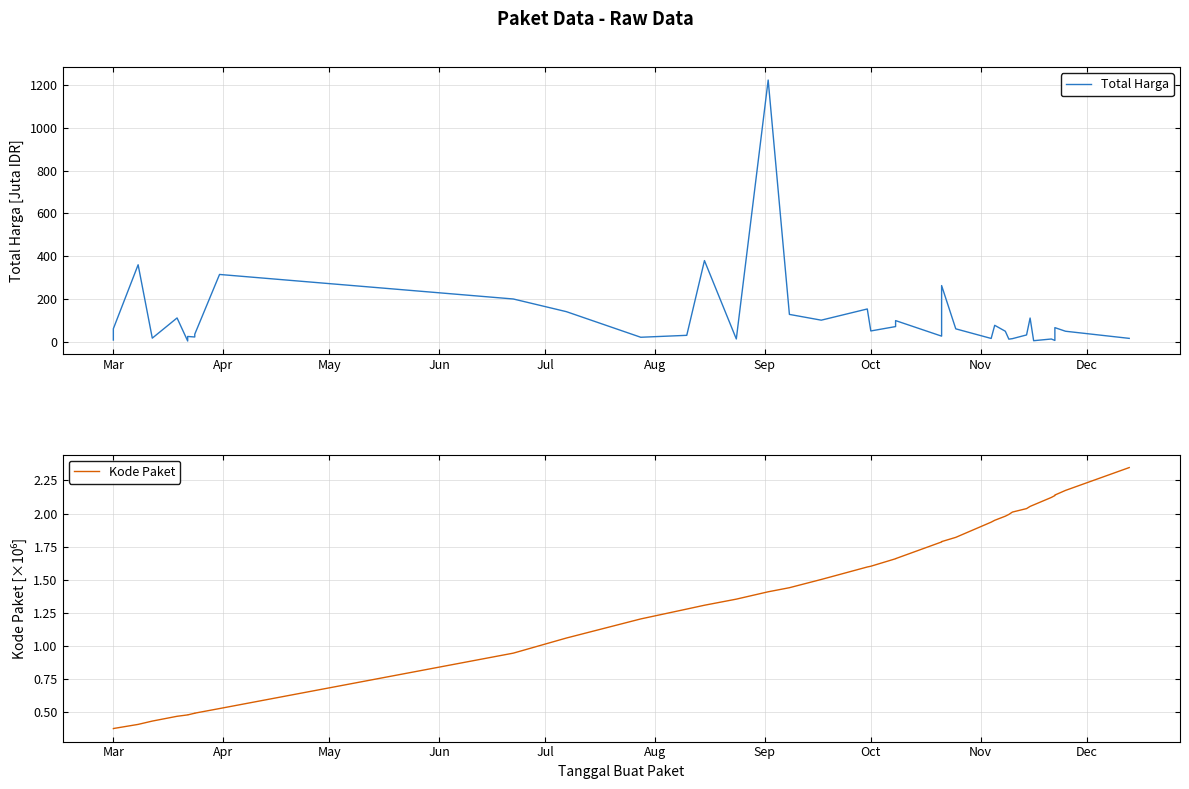

What are all the series names shown in the legend?

Total Harga, Kode Paket